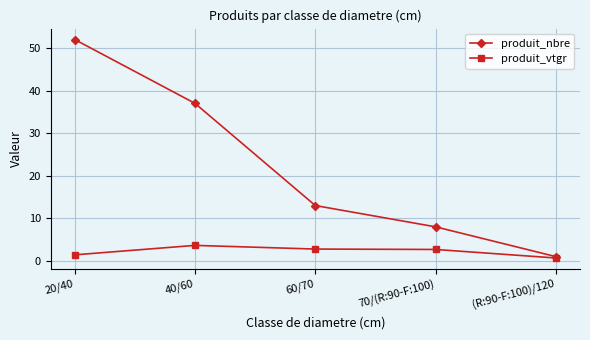

What is the average value of the produit_nbre series?

22.2